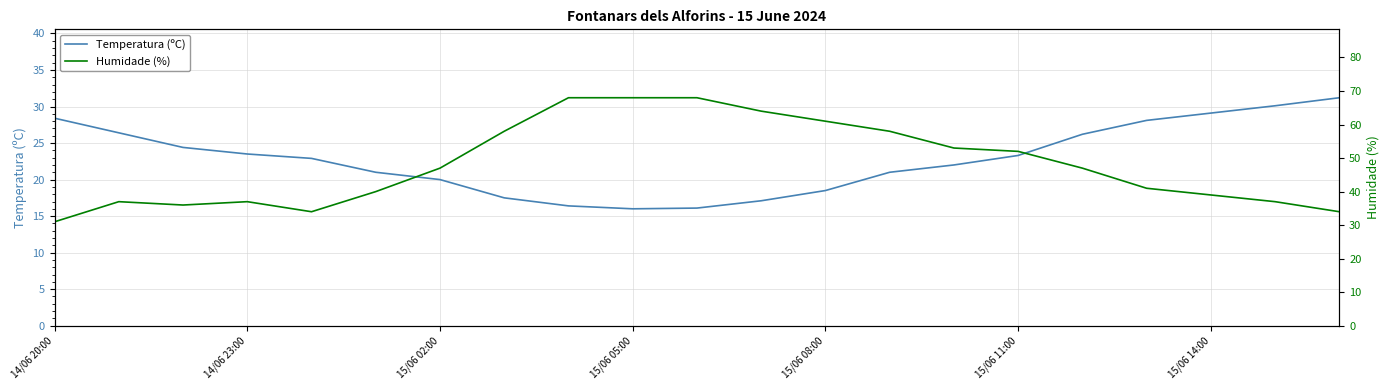

The value of Temperatura (ºC) at 7 is 6.5. True or false?

False